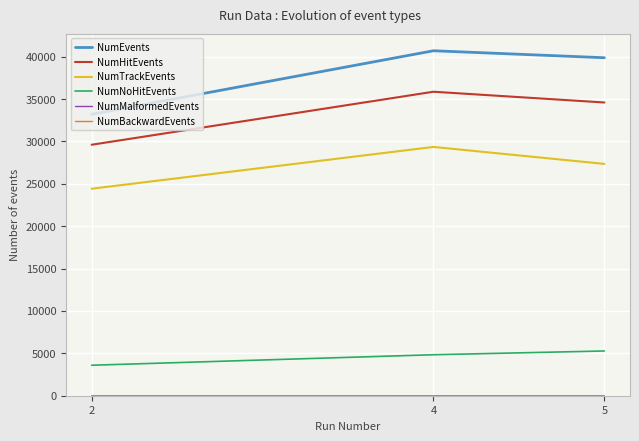

Does the chart display data point markers on the line(s)?

No